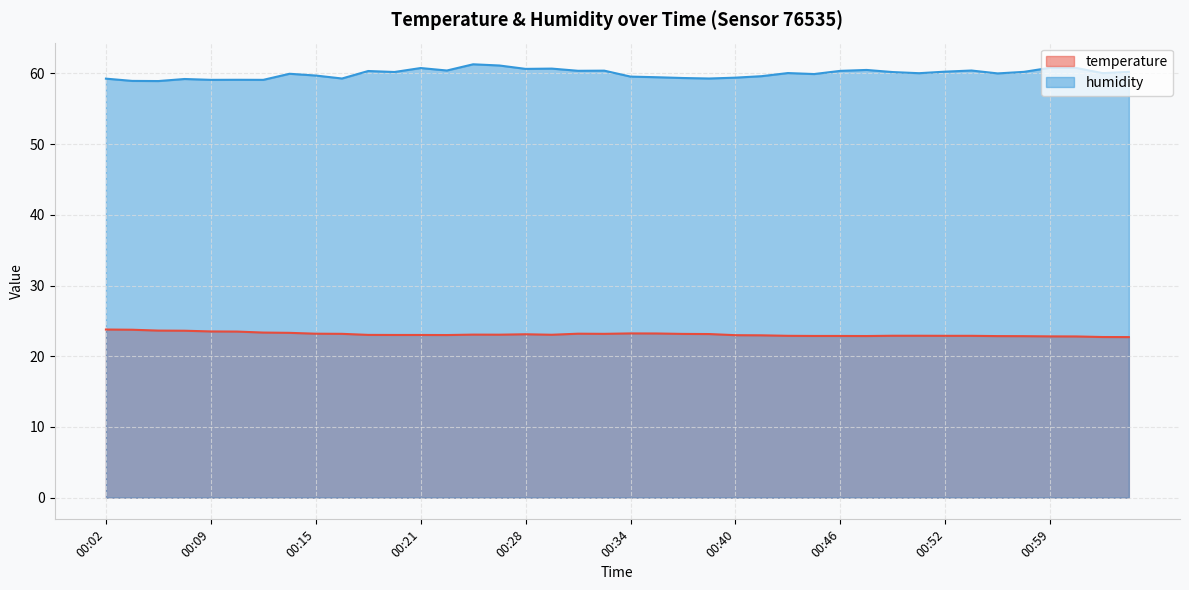

True or false: temperature and humidity cross at least once.

False